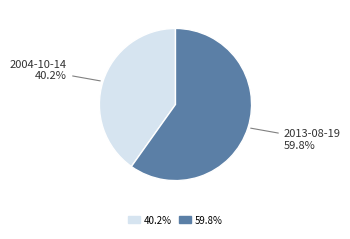

Is the sum of 2013-08-19 and 2004-10-14 greater than half?

Yes